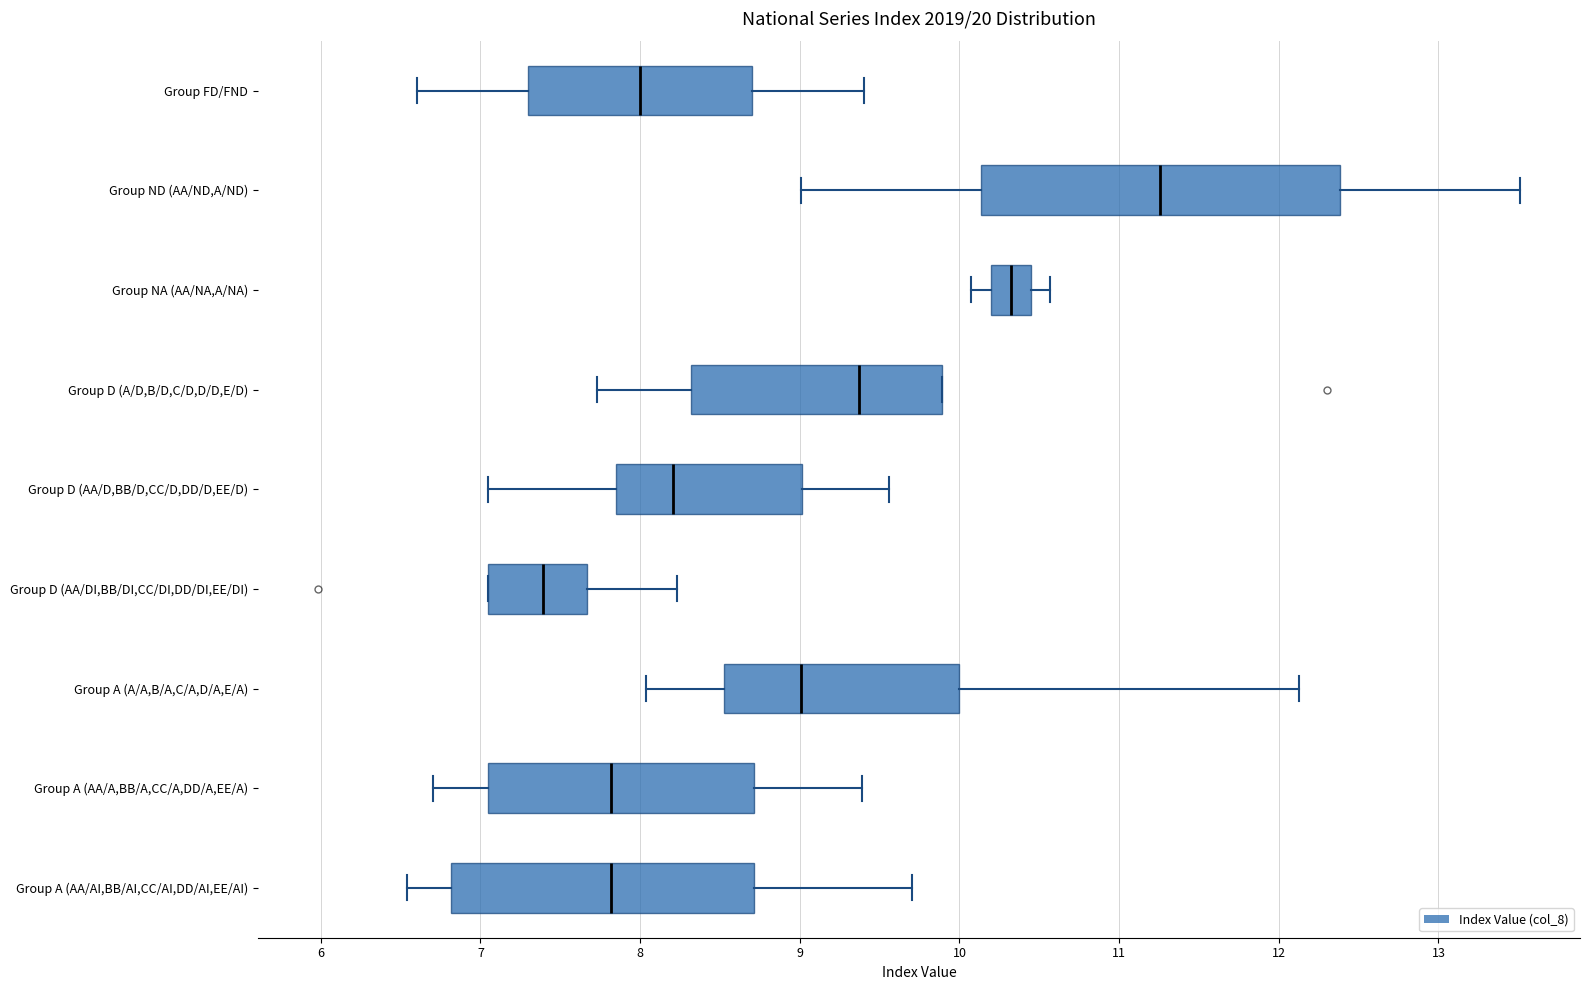

Reading bottom to top, read every box against the x-axis: the position of its median line, the range the box covers, and the ends of its whiskers. The values are not printed on the chart, so give them approximately, as read against the axis.

Group A (AA/AI,BB/AI,CC/AI,DD/AI,EE/AI): median 7.8, box 6.8 to 8.7, whiskers 6.5 to 9.7
Group A (AA/A,BB/A,CC/A,DD/A,EE/A): median 7.8, box 7.0 to 8.7, whiskers 6.7 to 9.4
Group A (A/A,B/A,C/A,D/A,E/A): median 9.0, box 8.5 to 10.0, whiskers 8.0 to 12.1
Group D (AA/DI,BB/DI,CC/DI,DD/DI,EE/DI): median 7.4, box 7.0 to 7.7, whiskers 7.0 to 8.2
Group D (AA/D,BB/D,CC/D,DD/D,EE/D): median 8.2, box 7.9 to 9.0, whiskers 7.0 to 9.6
Group D (A/D,B/D,C/D,D/D,E/D): median 9.4, box 8.3 to 9.9, whiskers 7.7 to 9.9
Group NA (AA/NA,A/NA): median 10.3, box 10.2 to 10.4, whiskers 10.1 to 10.6
Group ND (AA/ND,A/ND): median 11.3, box 10.1 to 12.4, whiskers 9.0 to 13.5
Group FD/FND: median 8.0, box 7.3 to 8.7, whiskers 6.6 to 9.4